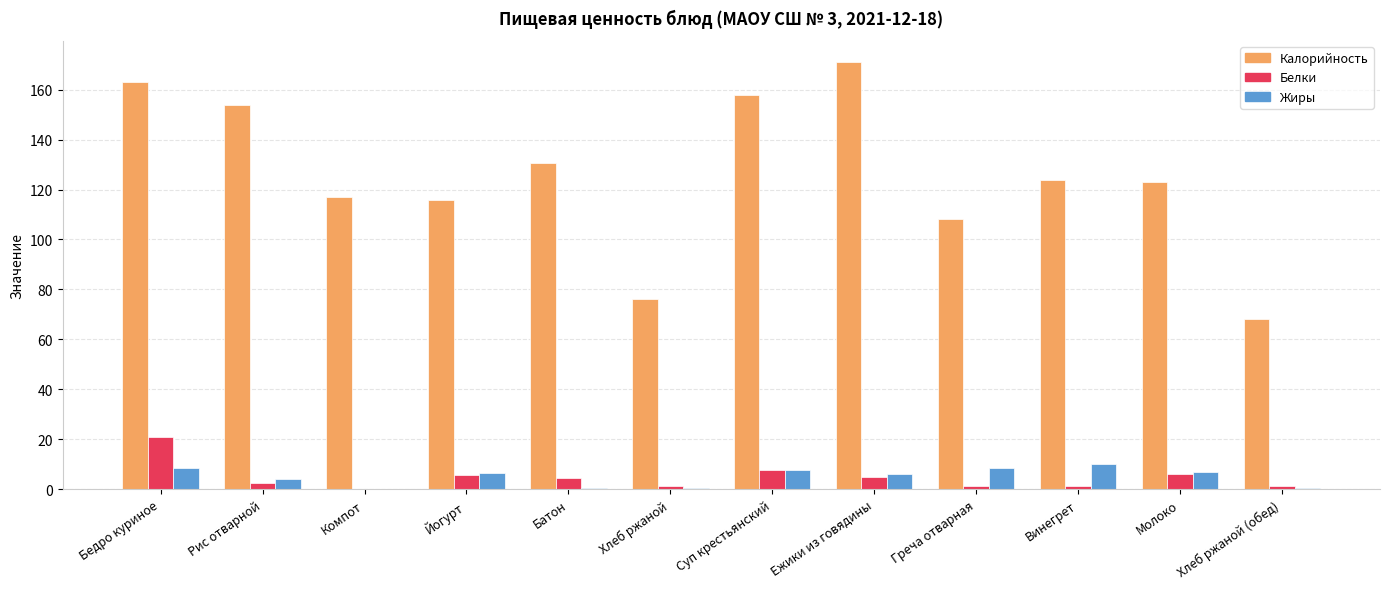

Are the bars grouped side by side (vs. stacked)?

Yes